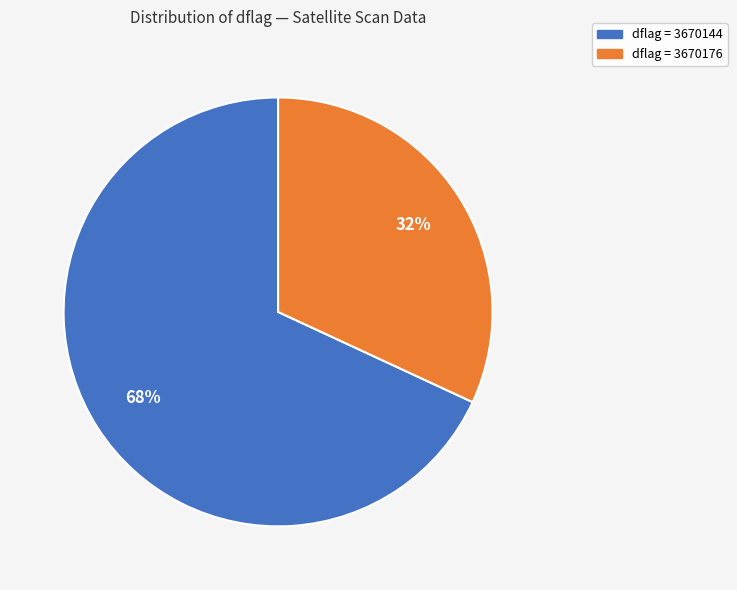

Is there a majority slice in this chart?

Yes